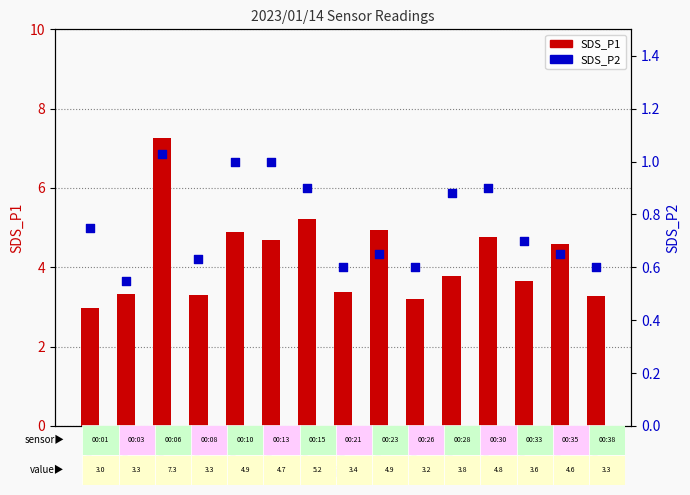

At which category is the sum across all series the highest?

00:06